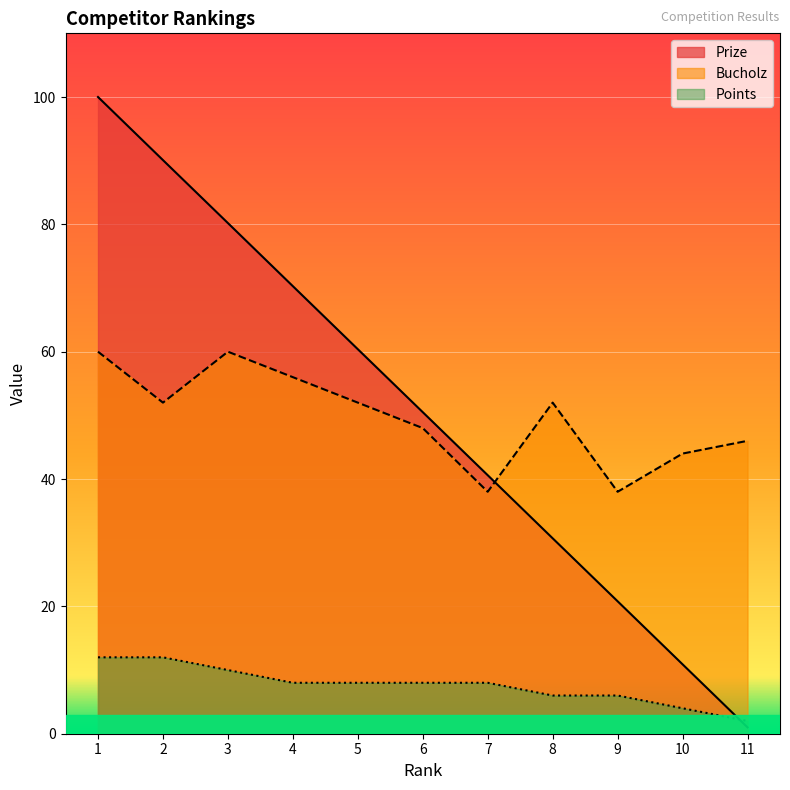

Is the value of Bucholz at 5 greater than the value of Points at 6?

Yes